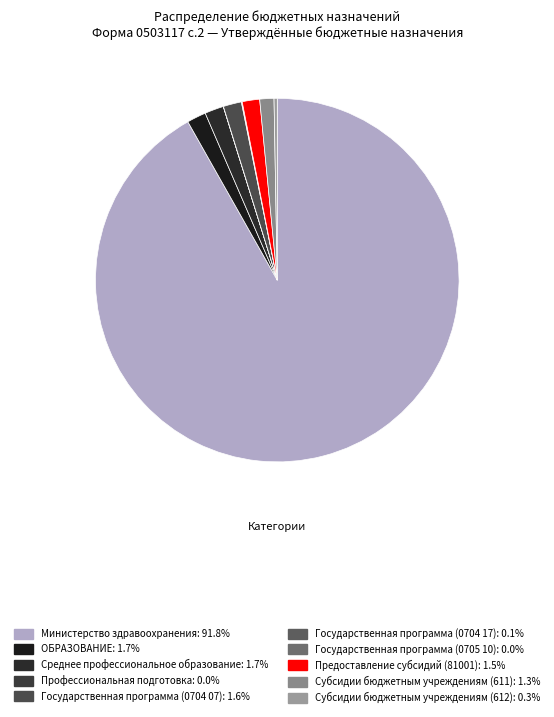

Is it true that ОБРАЗОВАНИЕ is 2% of the pie?

True